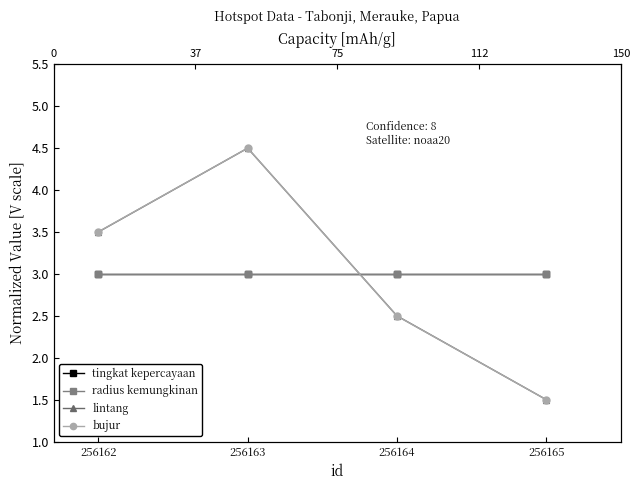

What is the sum of all bujur values?

12.0